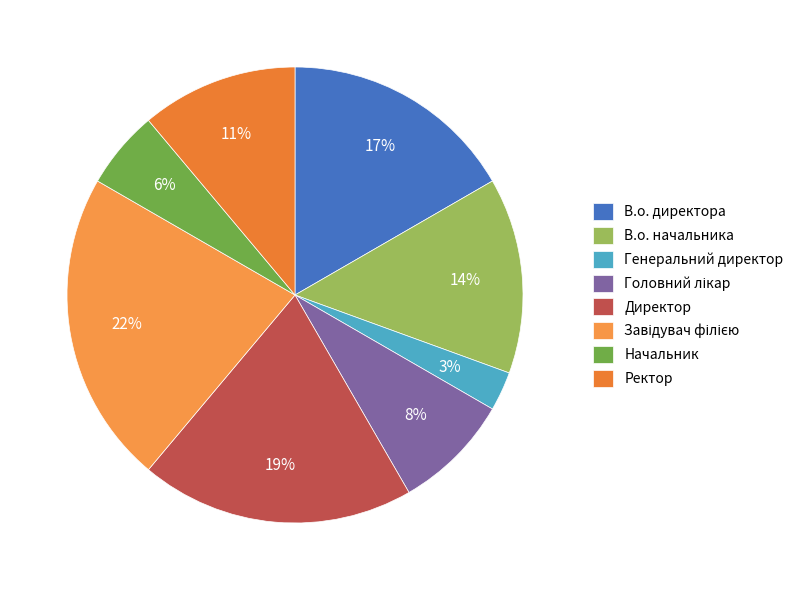

How much of the chart is everything except Головний лікар?

91.7%